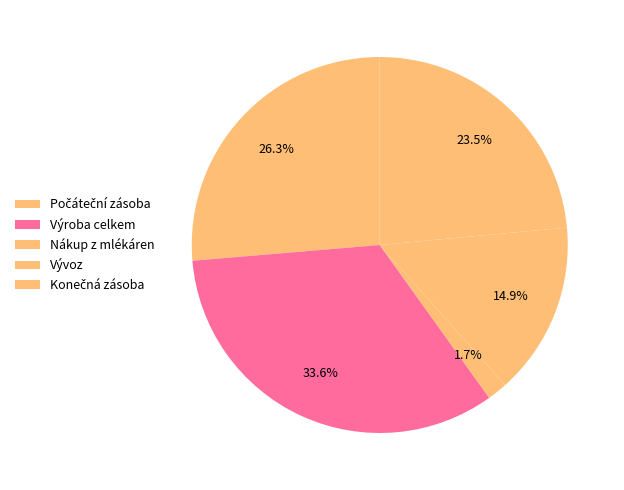

Rank the categories by value from lowest to highest.

Nákup z mlékáren, Vývoz, Konečná zásoba, Počáteční zásoba, Výroba celkem